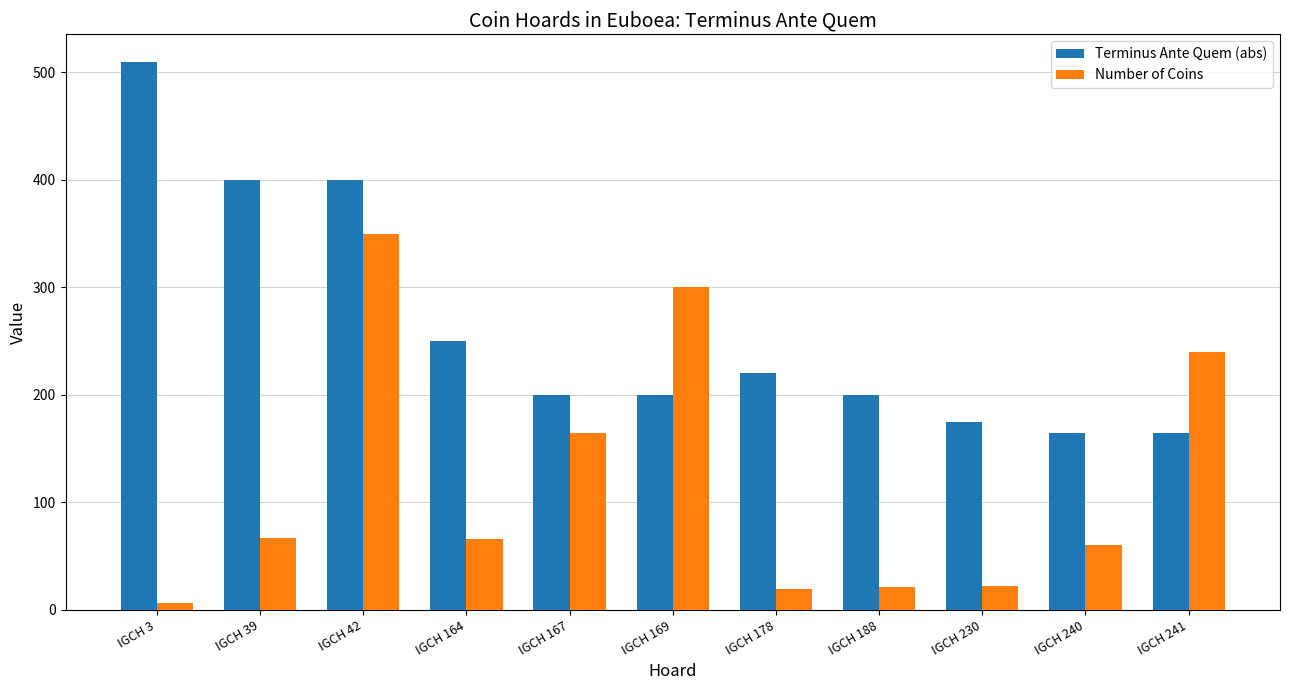

Read the Number of Coins value at IGCH 188.

21